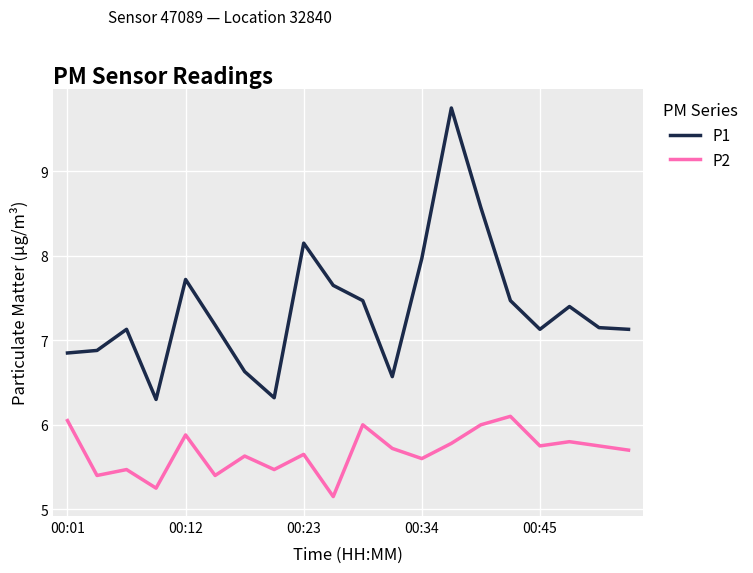

True or false: P2 and P1 intersect in this chart.

False